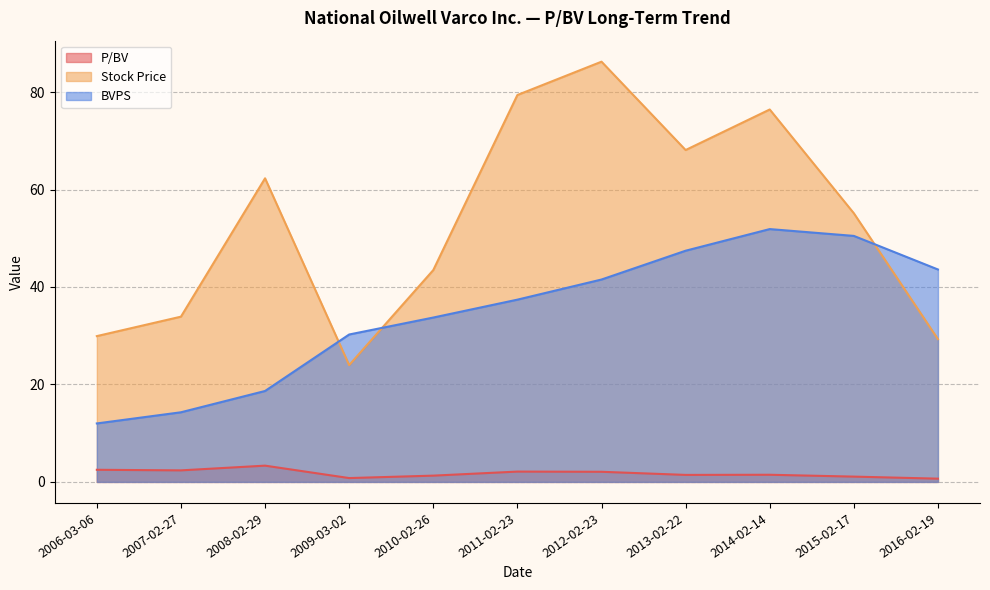

Where does the BVPS series first go above 37?

2011-02-23